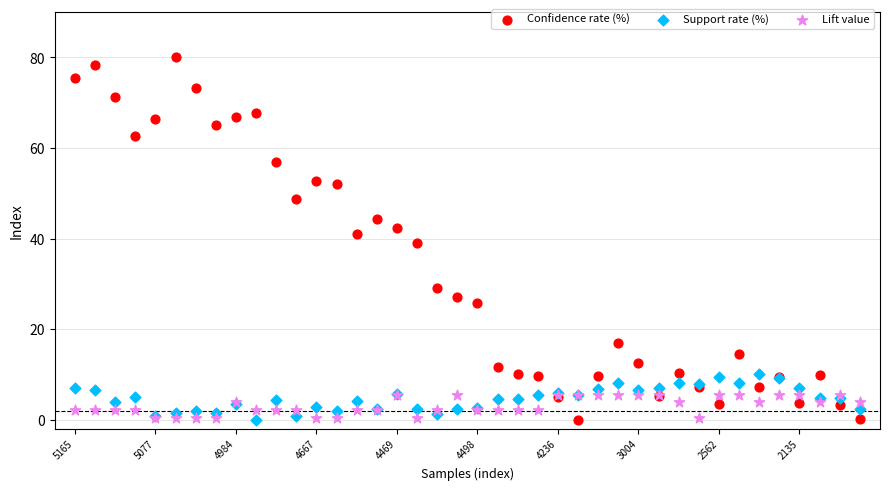

Which series reaches the maximum Y coordinate?

Confidence rate (%)